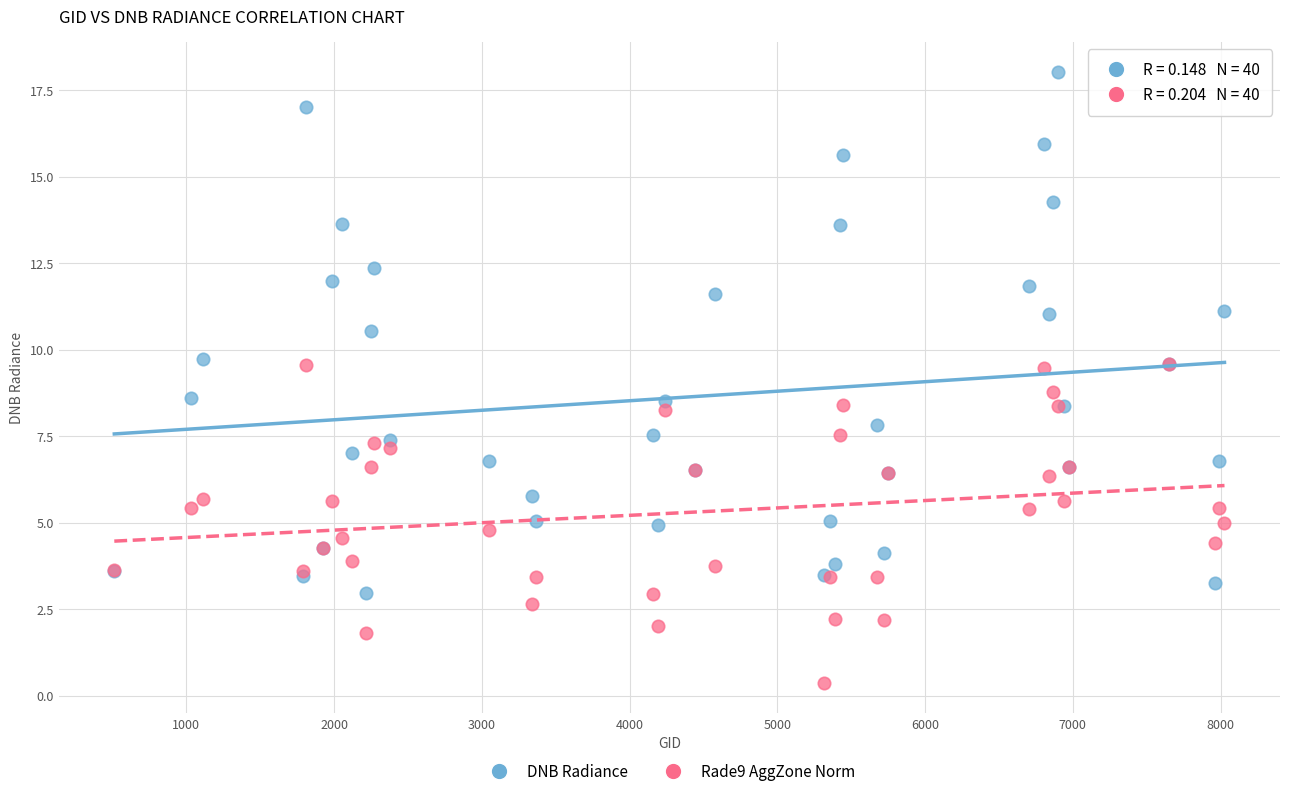

Which series contains the lowest Y value?

Rade9 AggZone Norm